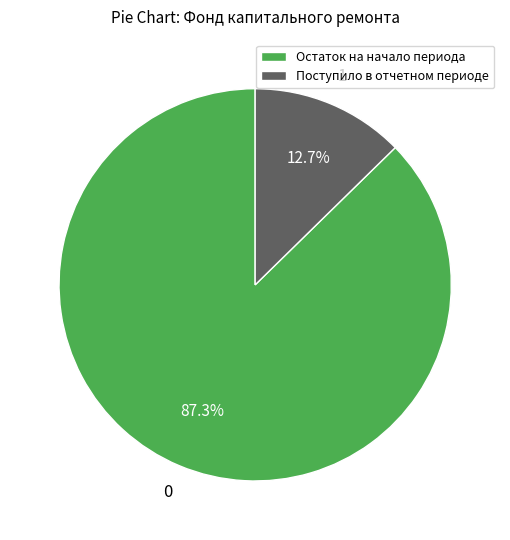

Rank the categories by value from lowest to highest.

Поступило в отчетном периоде, Остаток на начало периода